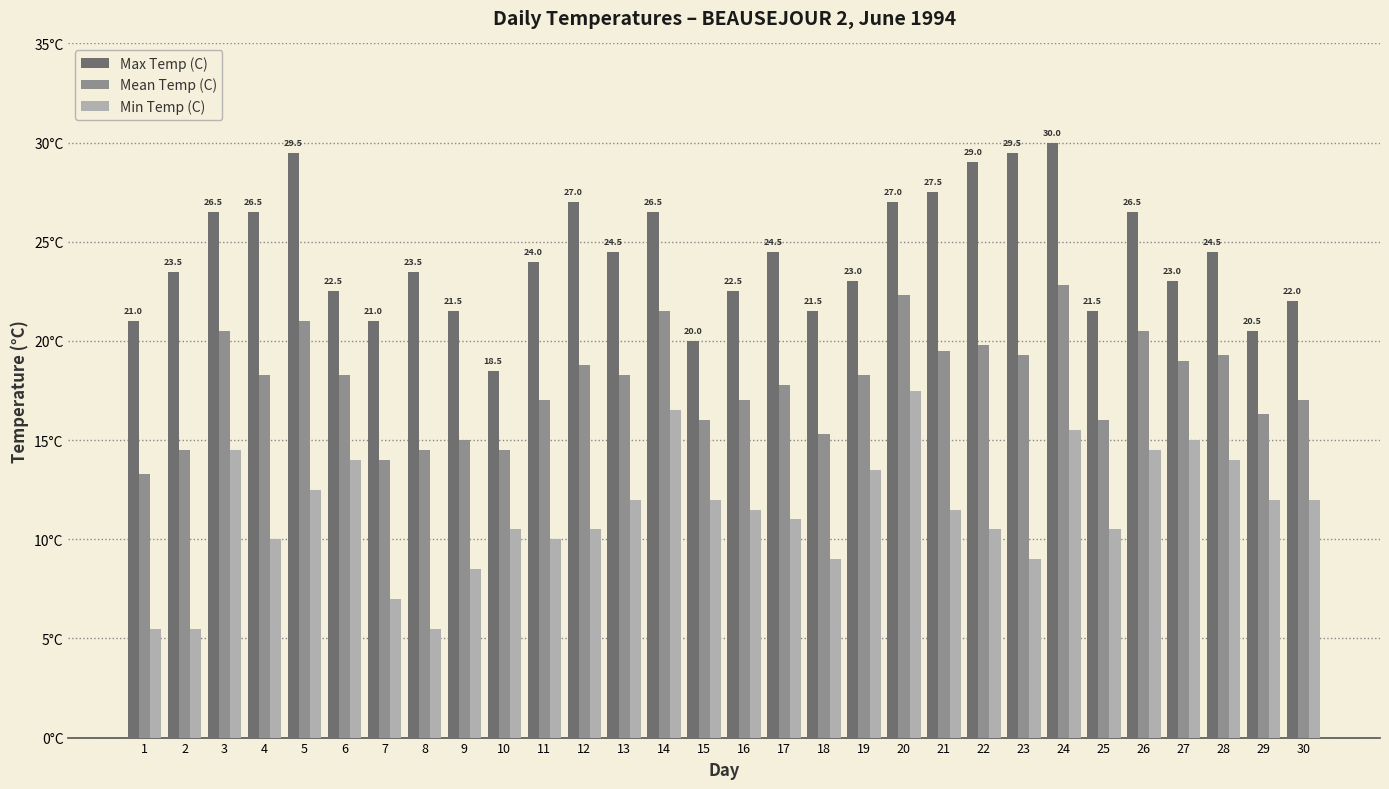

True or false: Max Temp (C) has a value of 21.0 at 1.

True